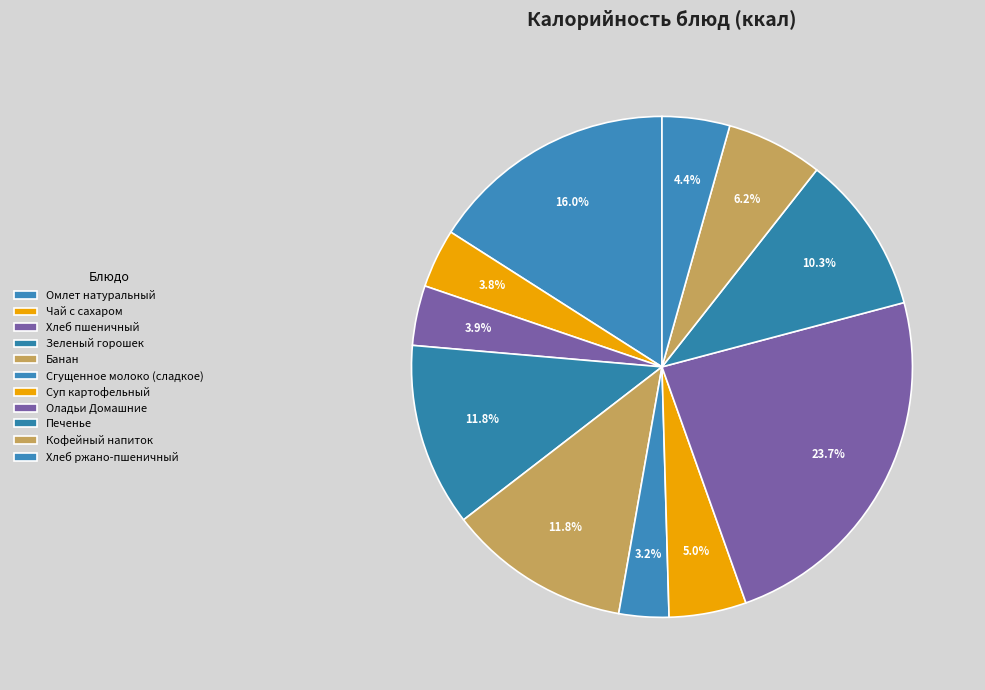

Does any single category account for the majority?

No